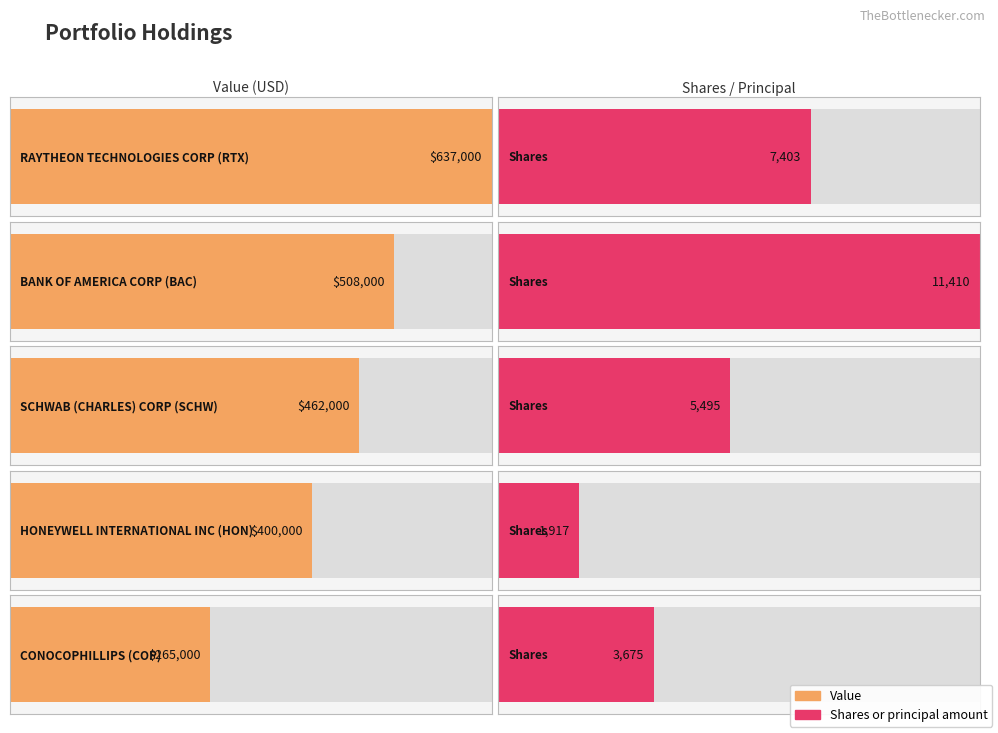

How many data points in Shares or principal amount are above 5495?

2